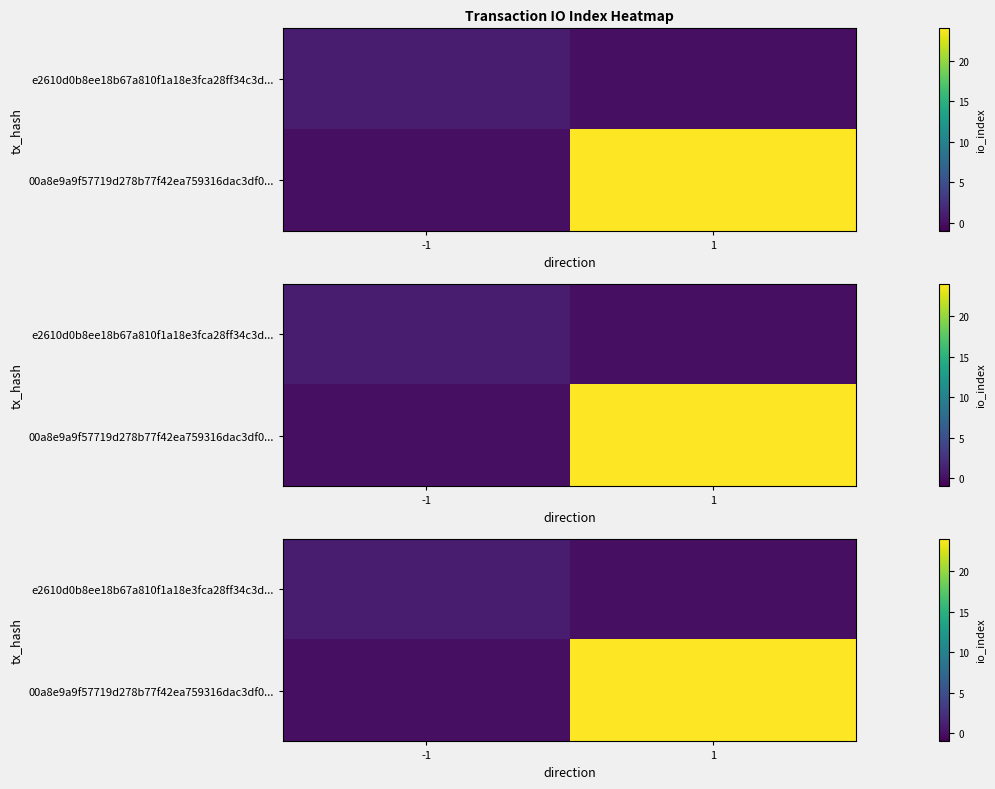

What is the difference between the maximum and minimum values in the e2610d0b8ee18b67a810f1a18e3fca28ff34c3d... series?

1